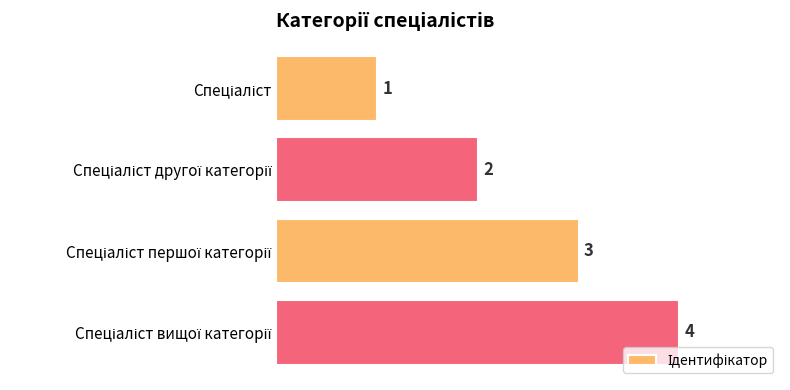

How many values are between 2 and 4?

3